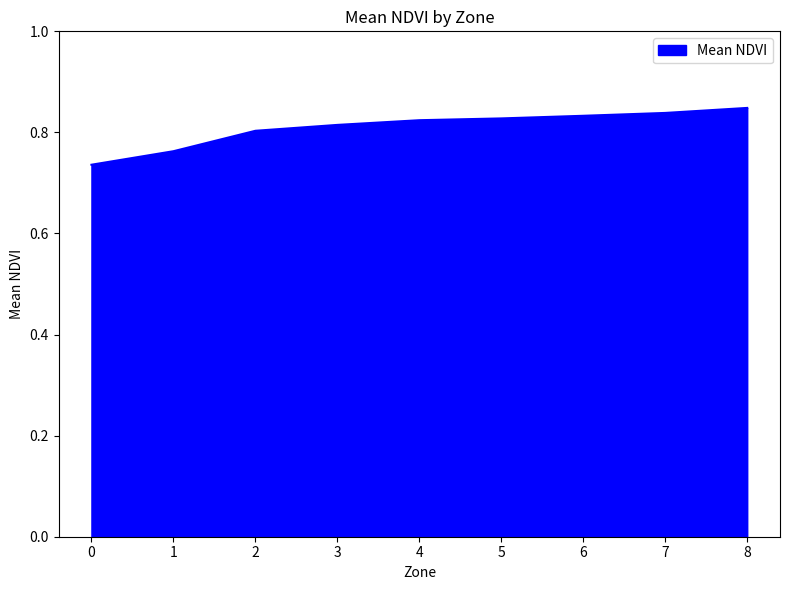

At which category does the chart reach its peak across all series?

8